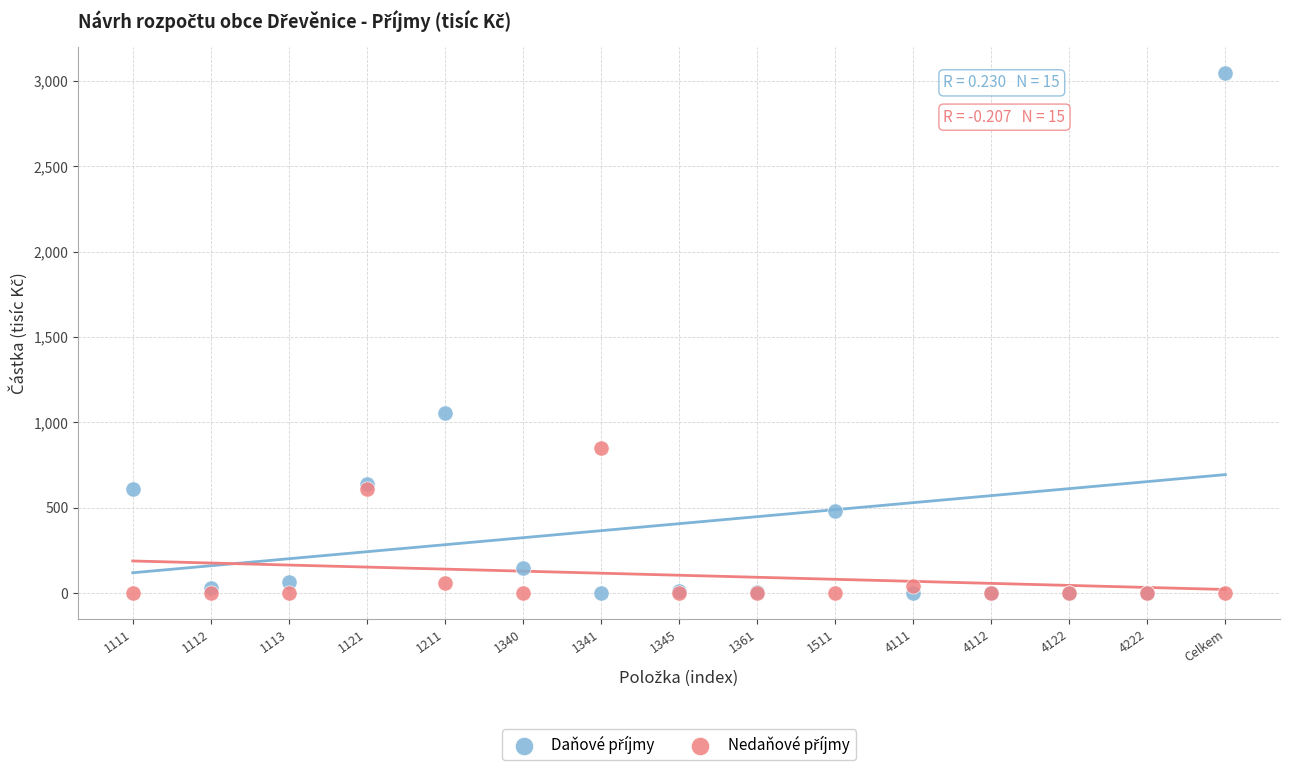

What is the X range (max minus min) for the scatter plot?

14.0